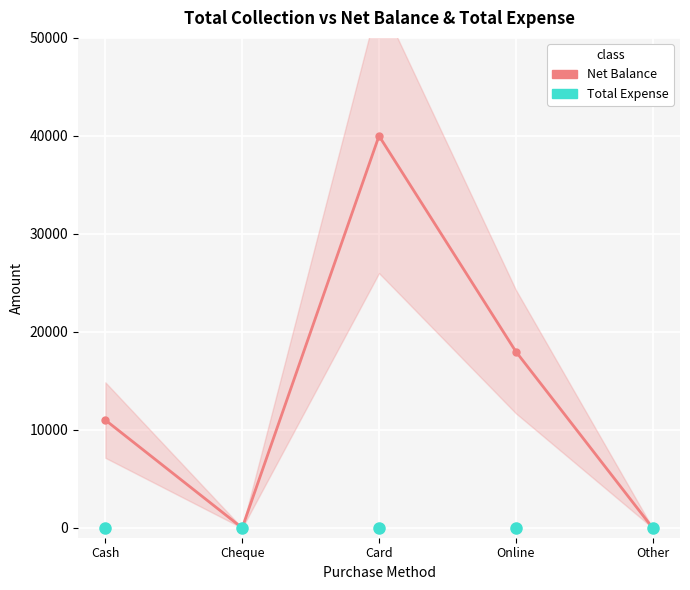

True or false: Total Expense has more than 2 interior local peaks.

False